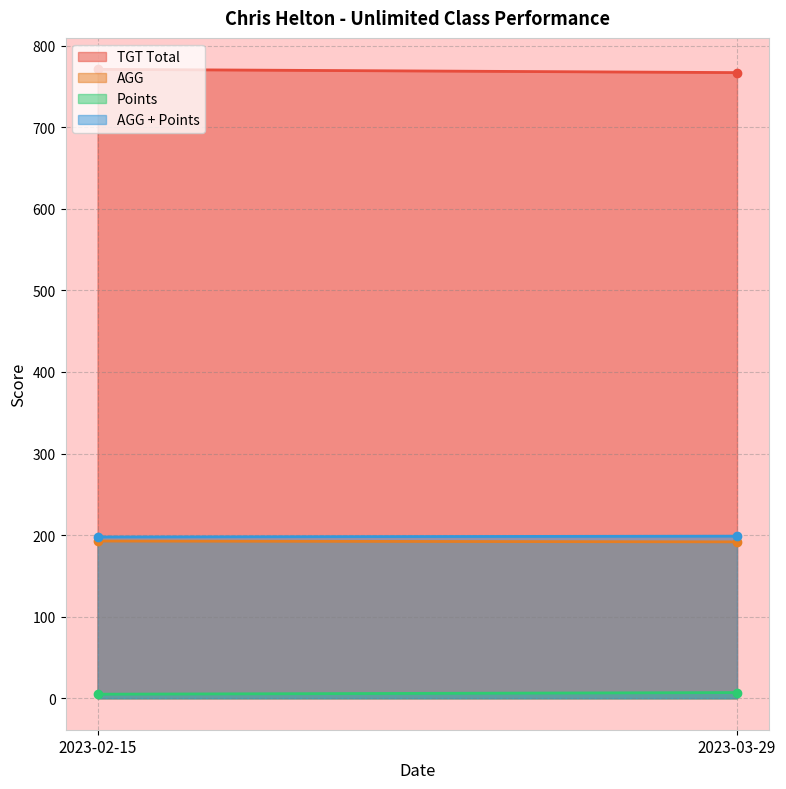

How many data points in AGG + Points are less than 198?

1